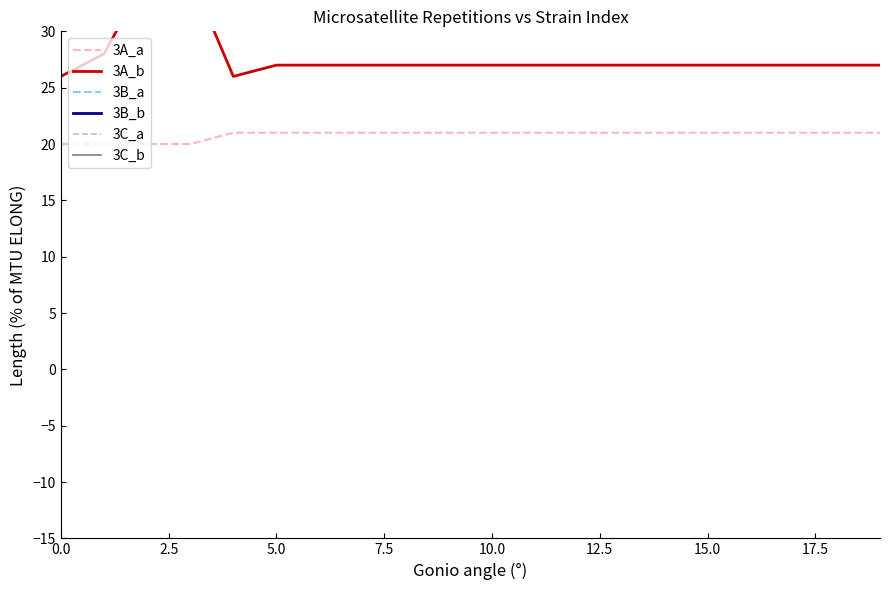

Which series has the widest spread of values?

3B_a